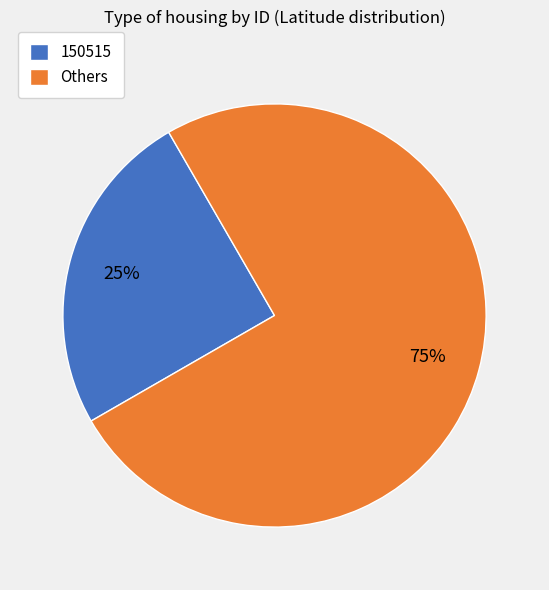

Which has a higher value, Others or 150515?

Others